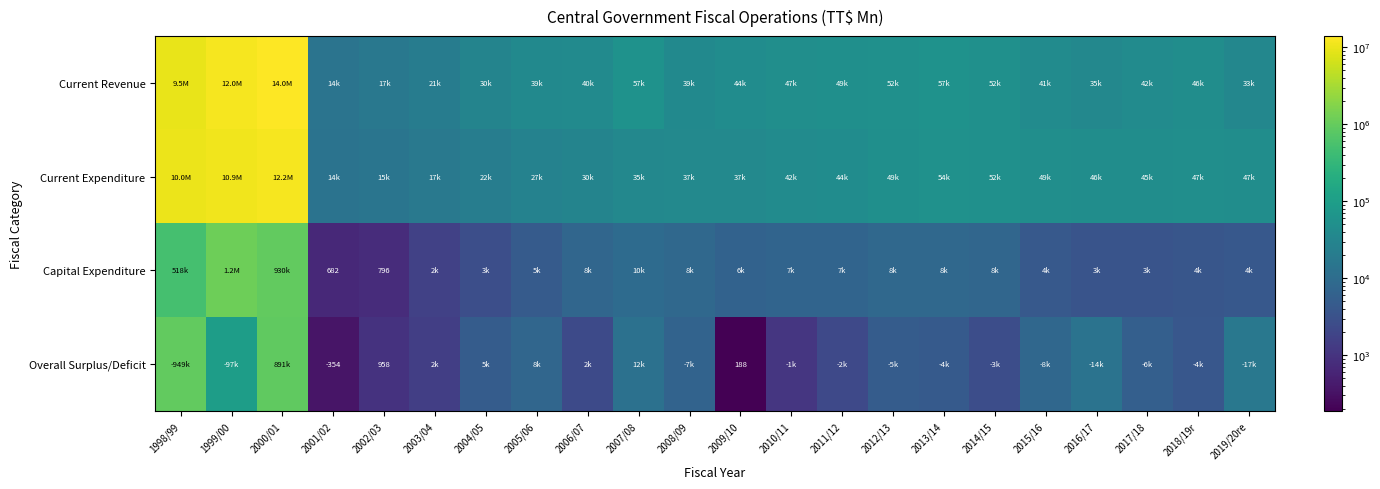

The value of Overall Surplus/Deficit at 2009/10 is 188.0. True or false?

True